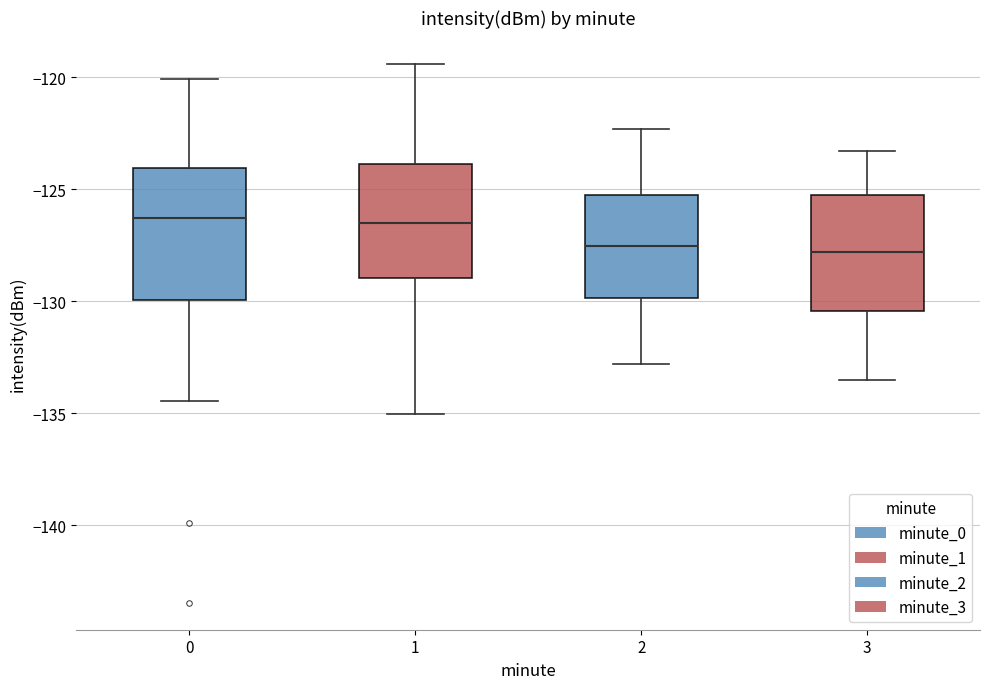

Where does the lower whisker of the box at x = 2 end on the y-axis? The values are not printed on the chart, so give them approximately, as read against the axis.

-133.0